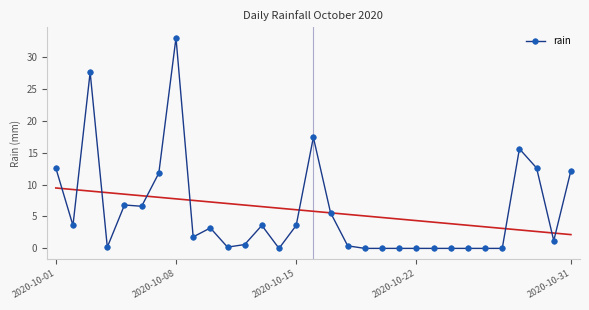

Which category has the highest value in the rain series?

2020-10-08